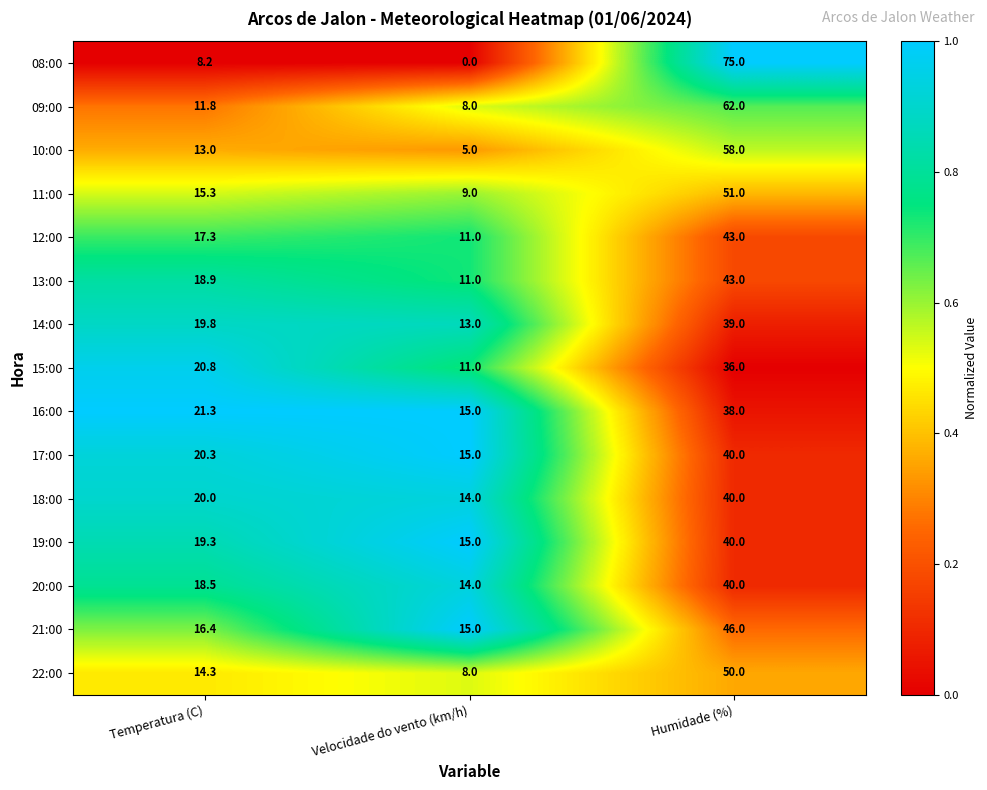

Which category has the lowest value across all series?

Velocidade do vento (km/h)